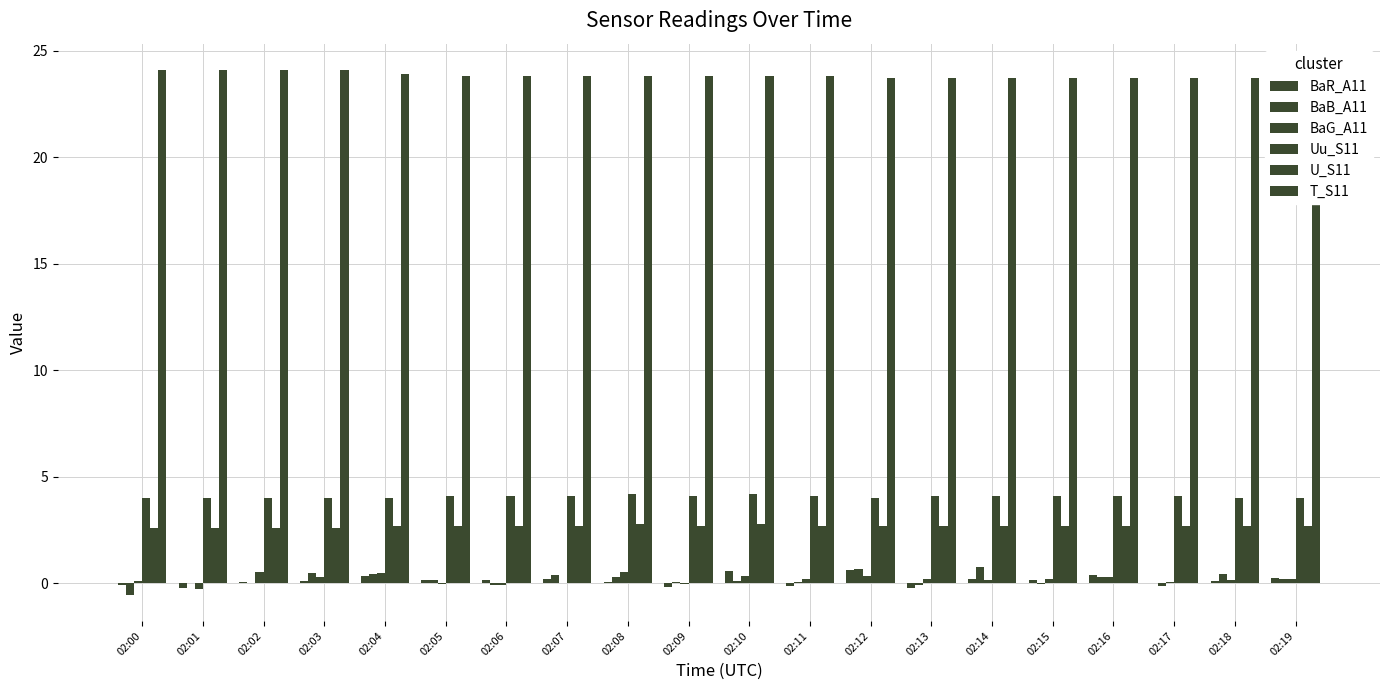

At which category does the chart reach its peak across all series?

02:00